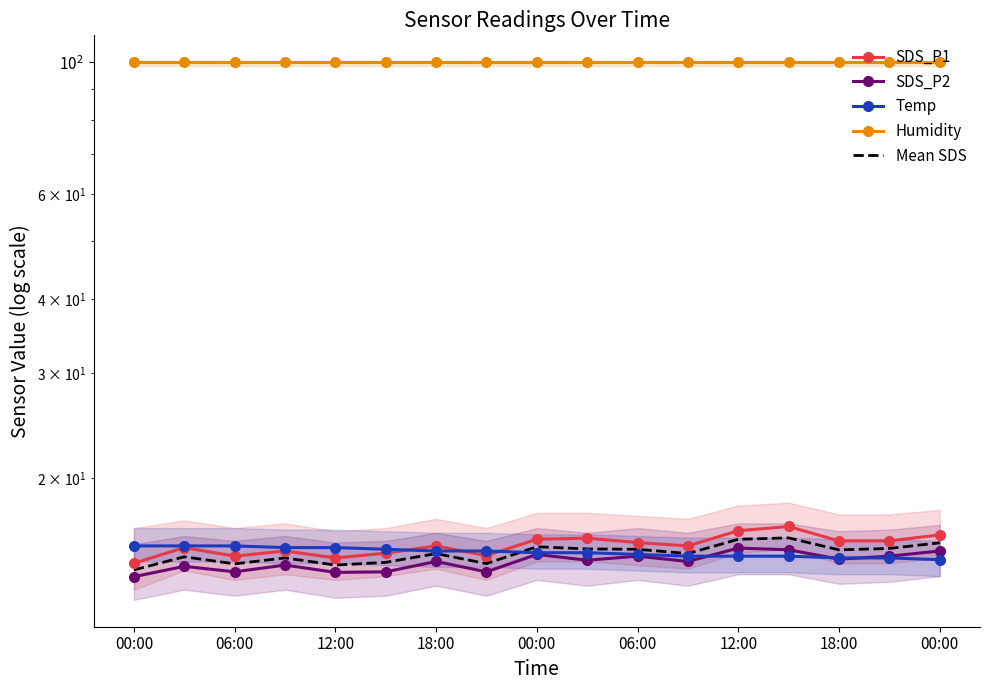

True or false: SDS_P2 and Mean SDS cross at least once.

False